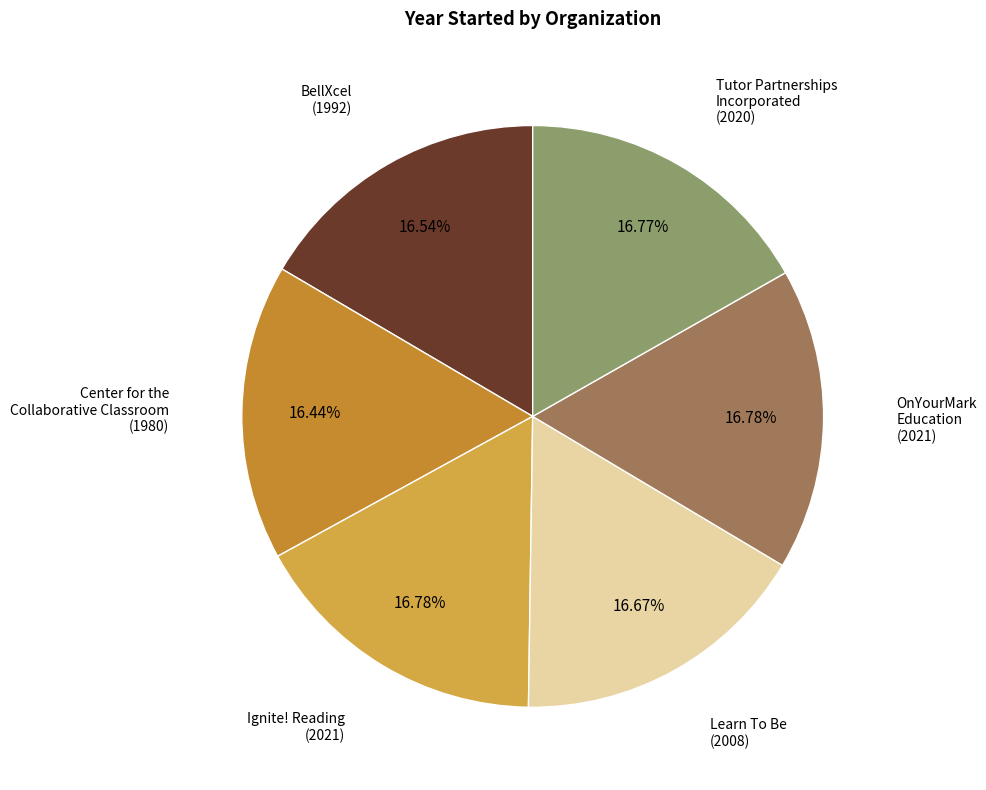

Do Tutor Partnerships Incorporated and Center for the Collaborative Classroom together represent more than half of the pie?

No